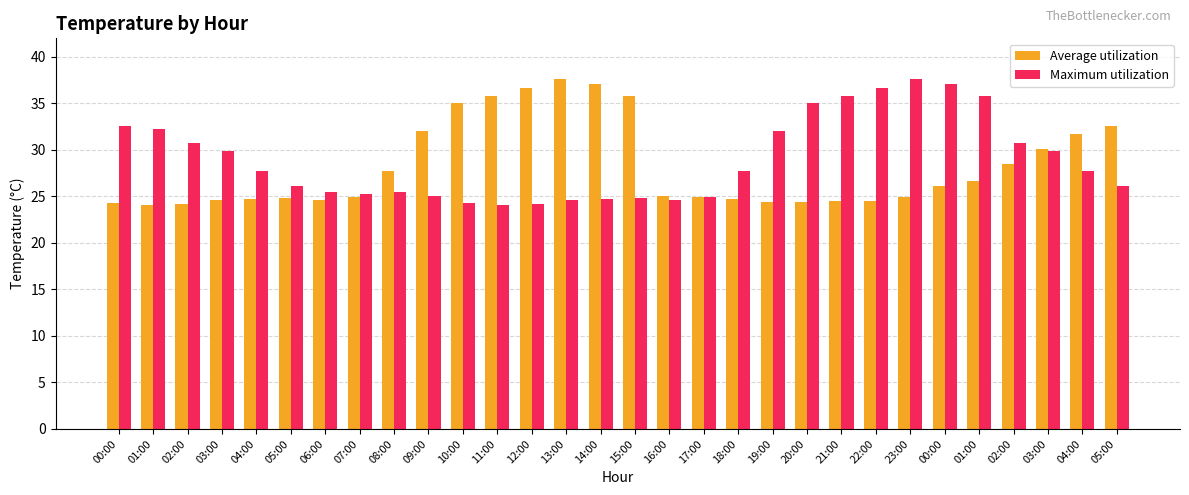

True or false: Maximum utilization has a value of 45.4 at 08:00.

False